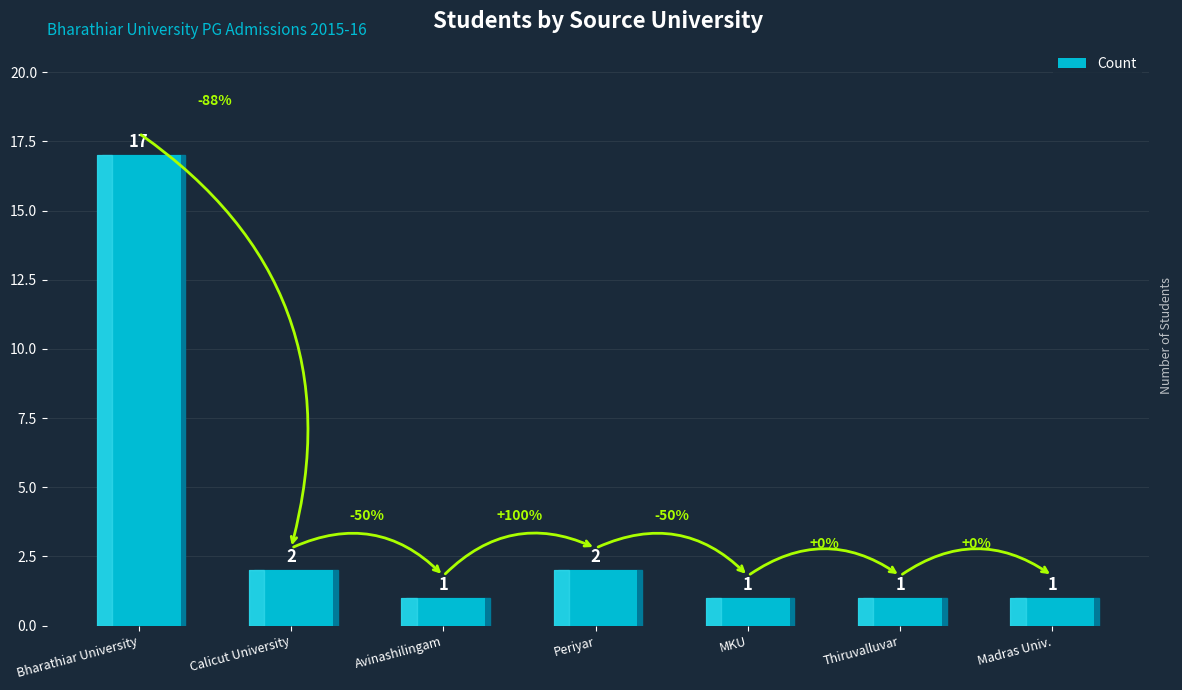

At which category does the chart reach its peak across all series?

Bharathiar University